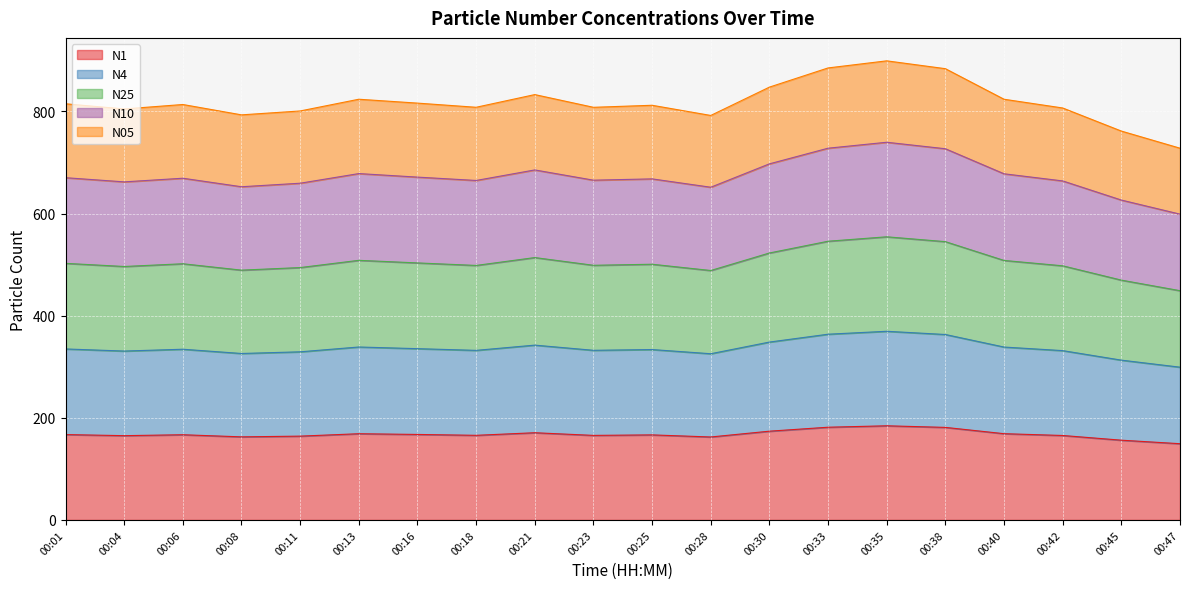

The value of N1 at 00:08 is 218.1. True or false?

False